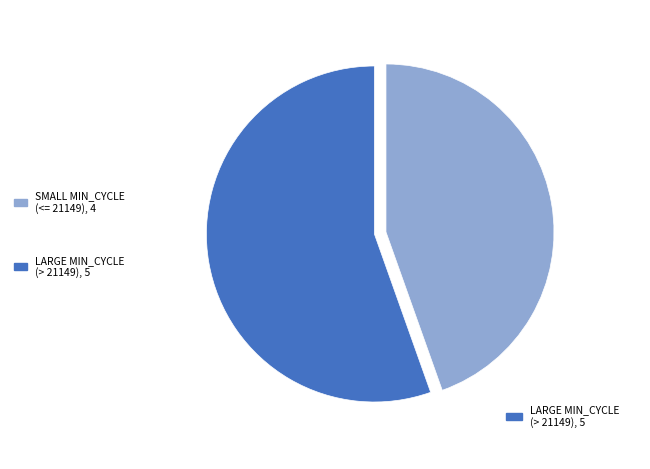

Is there a majority slice in this chart?

Yes